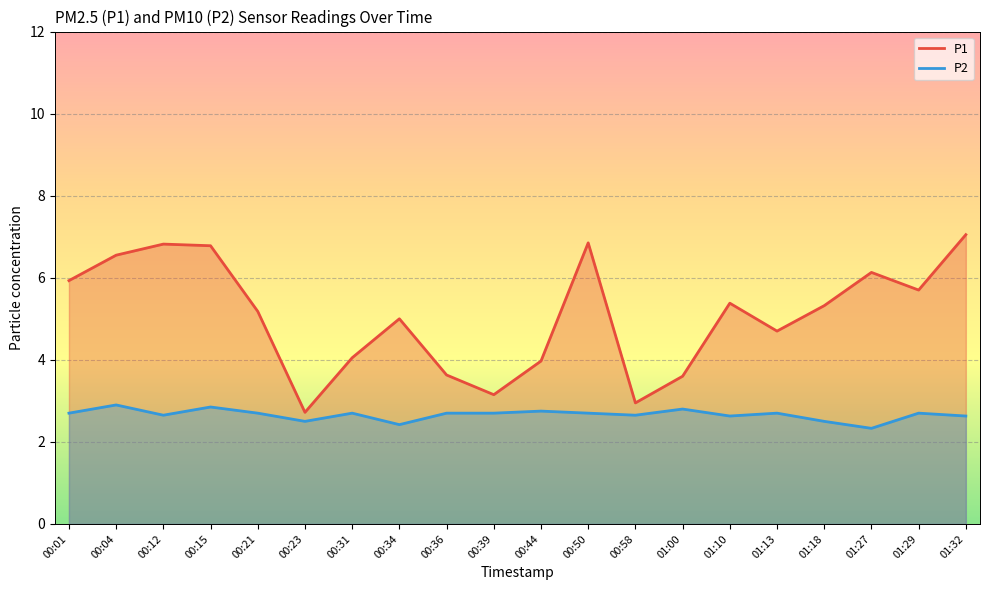

How many values in the P1 series are below 5?

8